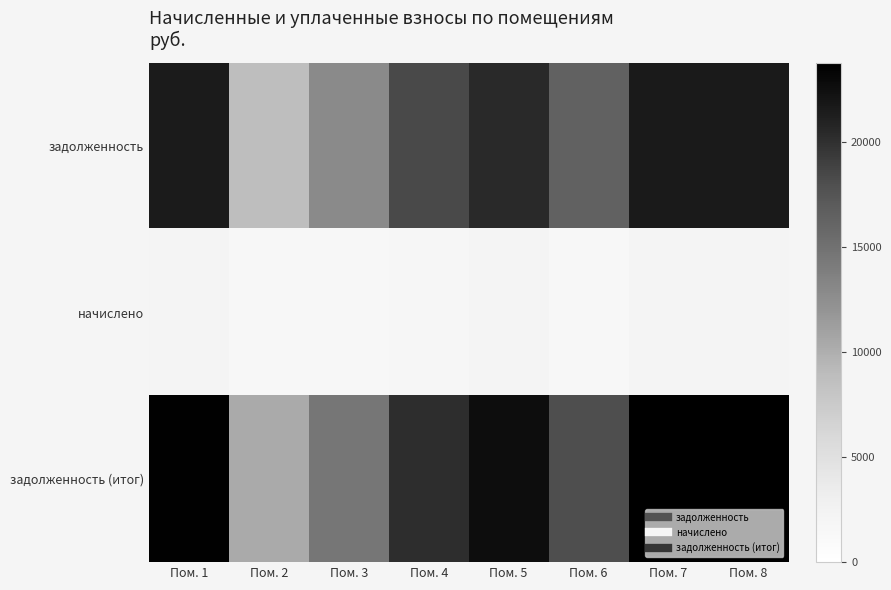

How many series are shown in this chart?

3